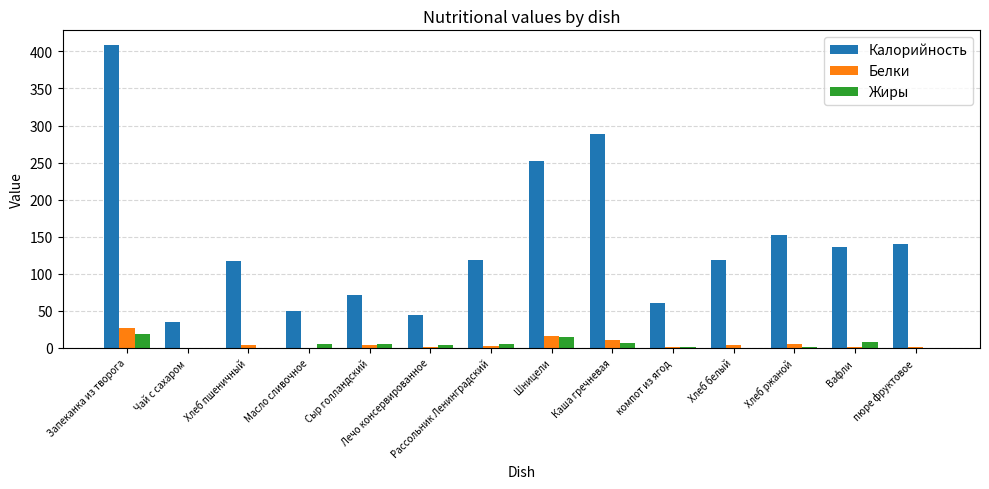

Which series has the largest total across all categories?

Калорийность